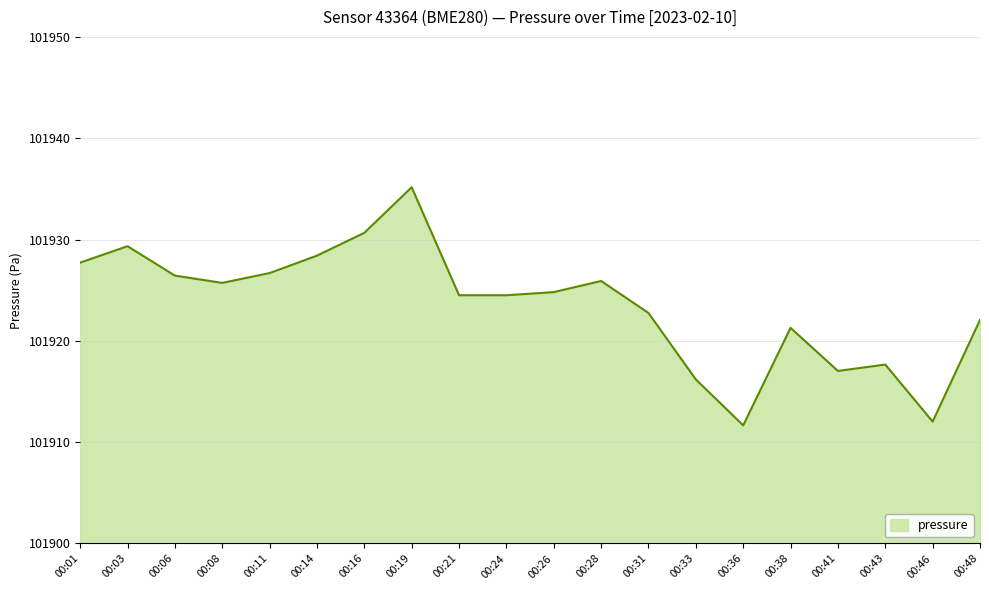

What is the maximum value shown in the chart?

101935.2